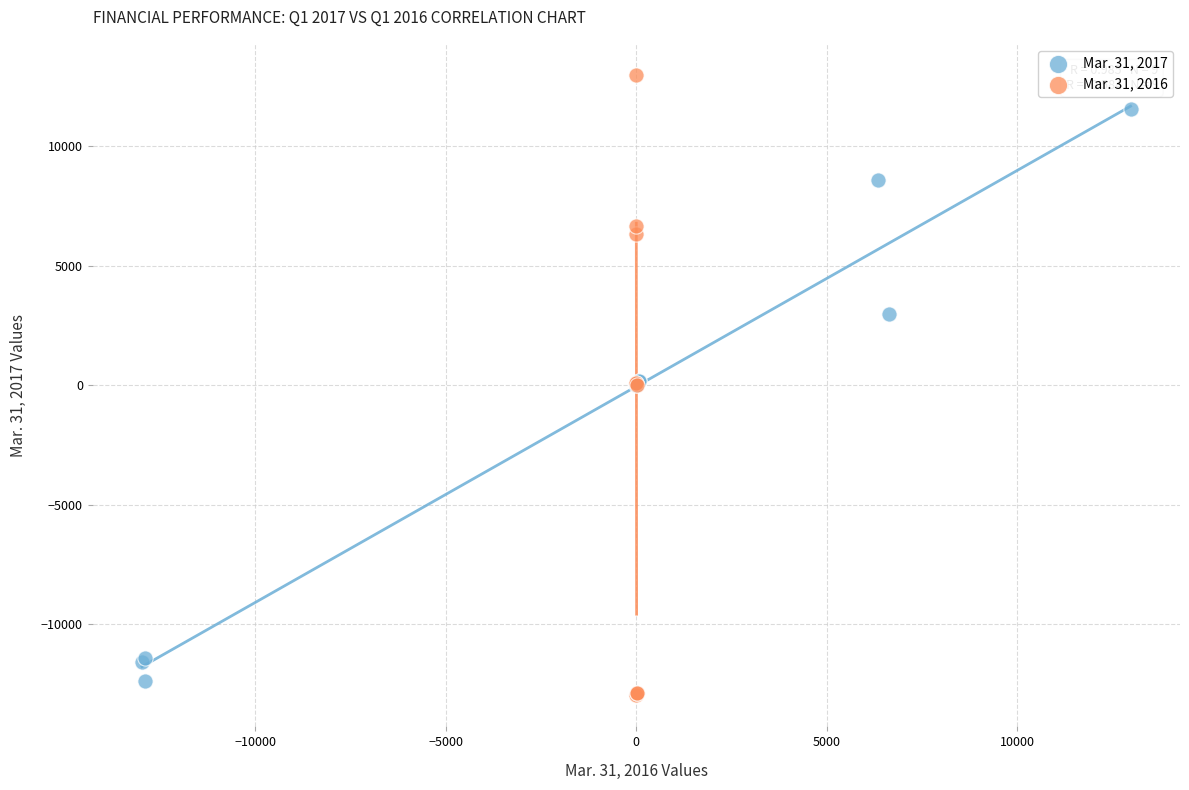

Which series reaches the maximum Y coordinate?

Mar. 31, 2016